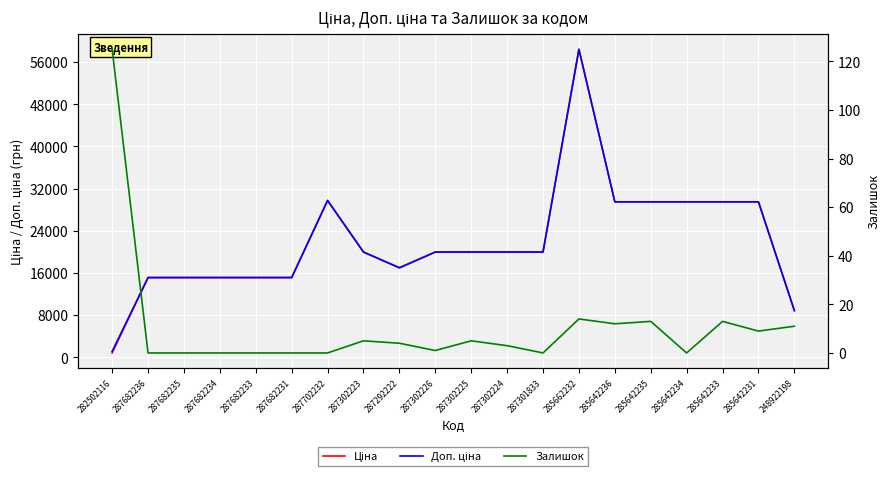

What is the label of the 20th point from the right?

282502116